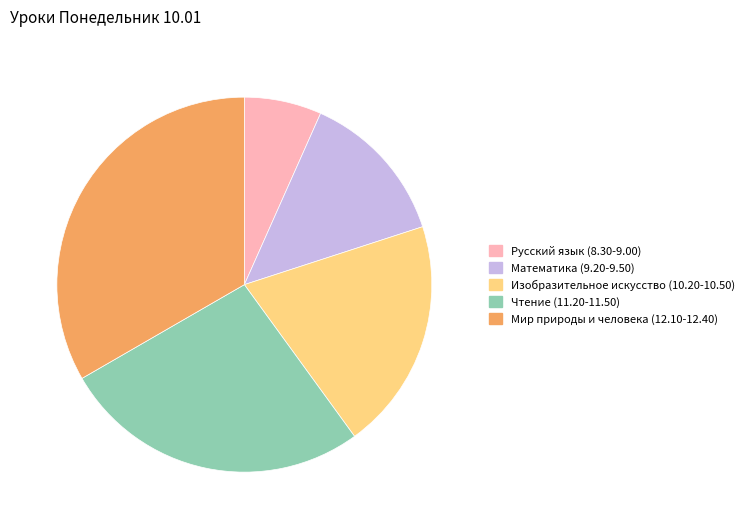

Is the sum of Русский язык (8.30-9.00) and Мир природы и человека (12.10-12.40) greater than half?

No